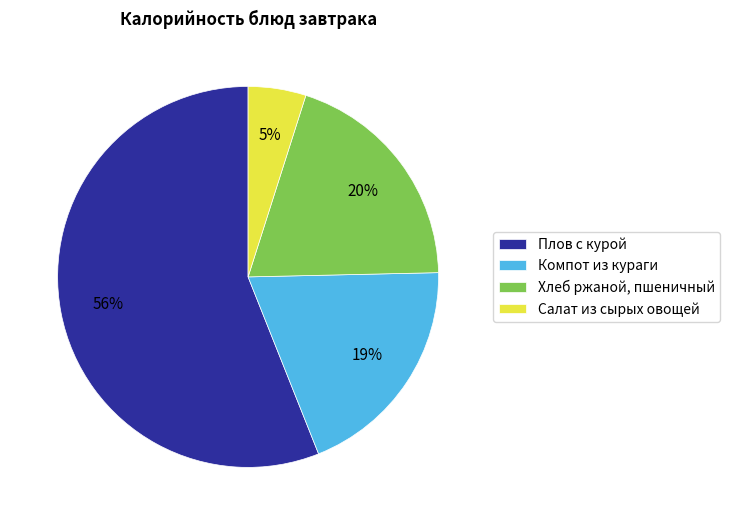

To the nearest percent, what is the average slice percentage?

25%